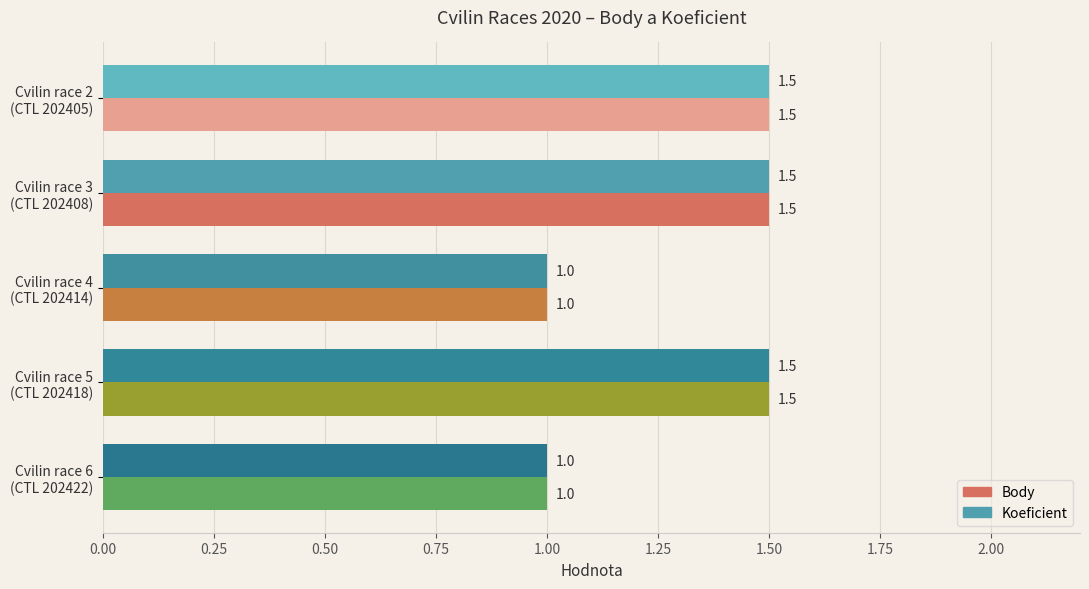

What are all the series names shown in the legend?

Body, Koeficient